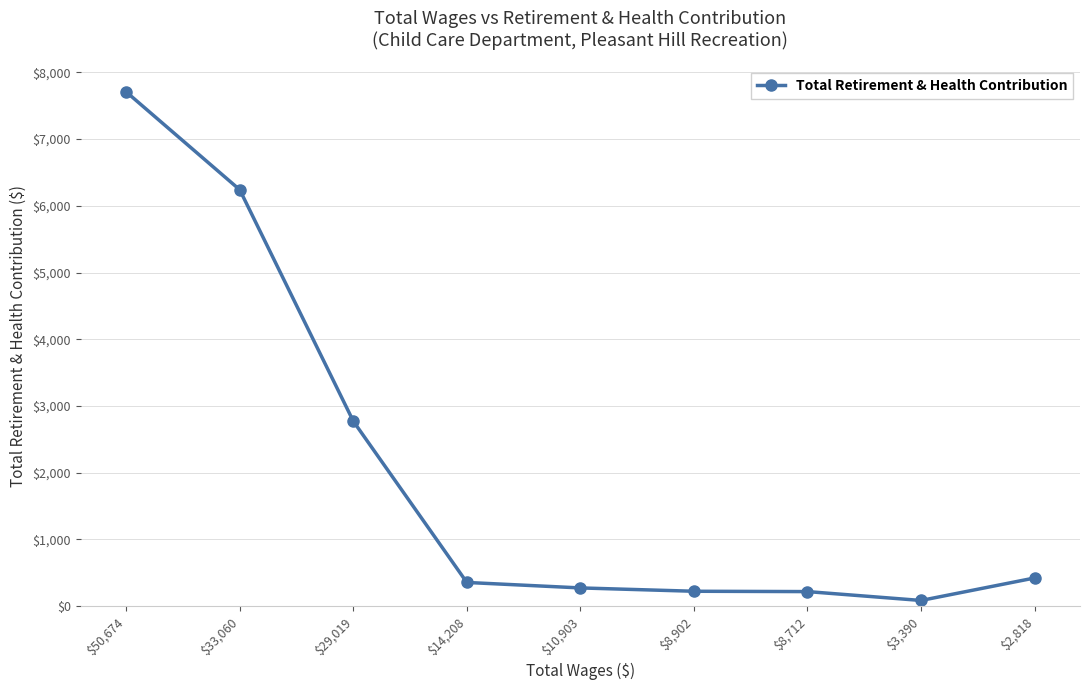

The chart shows a value of 355 at $14,208. True or false?

True